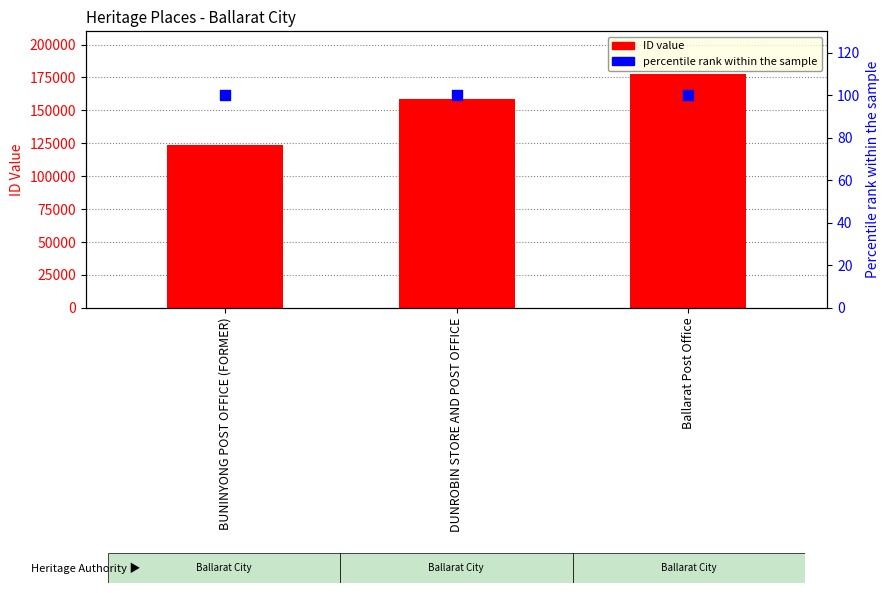

At how many categories does at least one series exceed 43349?

3